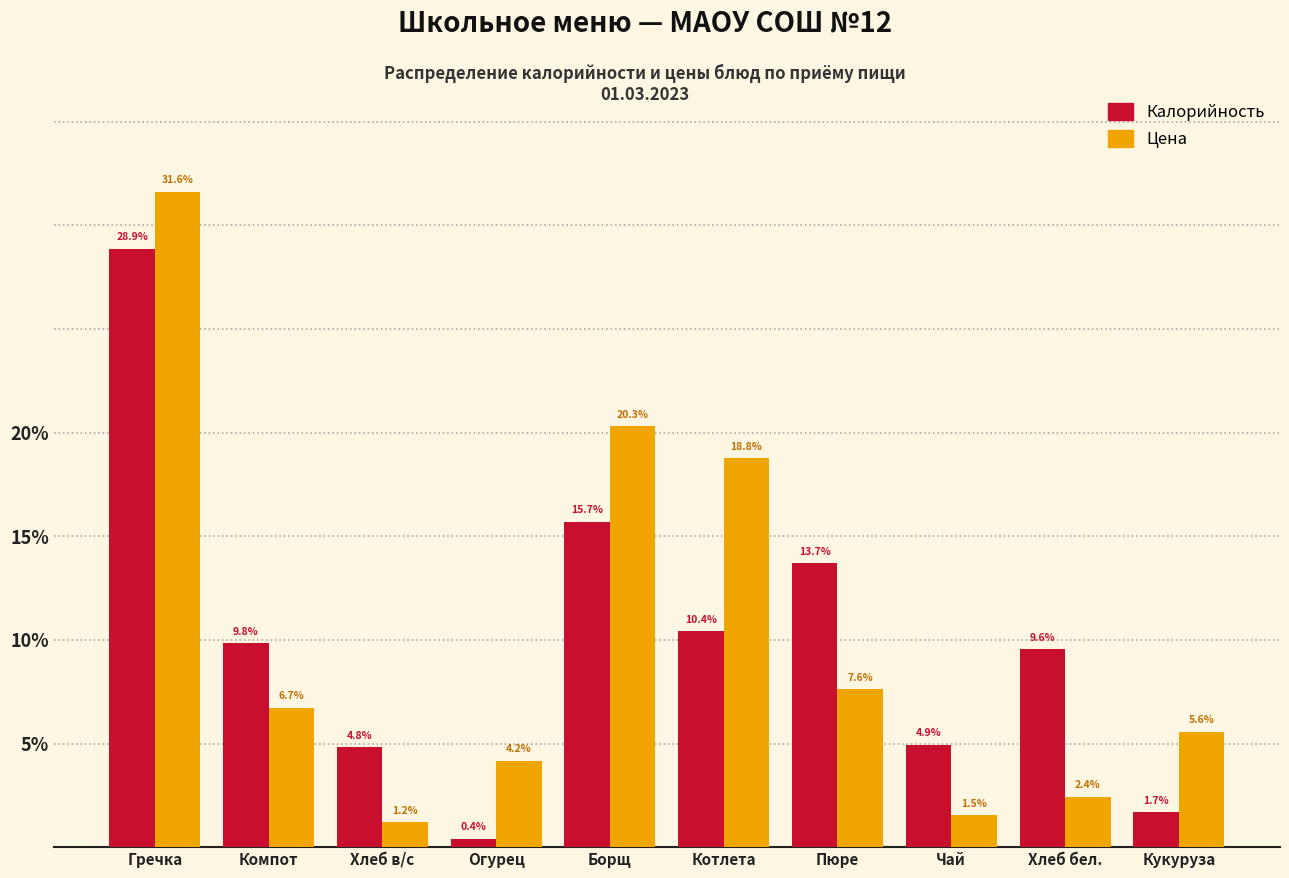

Reading left to right, extract all data points from this chart.

Калорийность: Гречка=28.9	Компот=9.8	Хлеб в/с=4.8	Огурец=0.4	Борщ=15.7	Котлета=10.4	Пюре=13.7	Чай=4.9	Хлеб бел.=9.6	Кукуруза=1.7
Цена: Гречка=31.6	Компот=6.7	Хлеб в/с=1.2	Огурец=4.2	Борщ=20.3	Котлета=18.8	Пюре=7.6	Чай=1.5	Хлеб бел.=2.4	Кукуруза=5.6